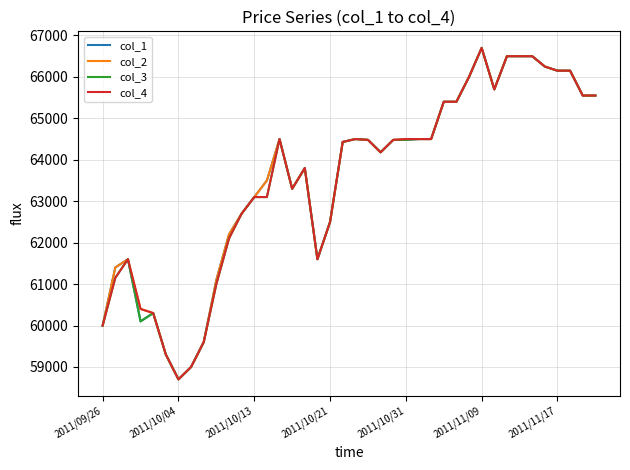

What is the minimum value shown in the chart?

58700